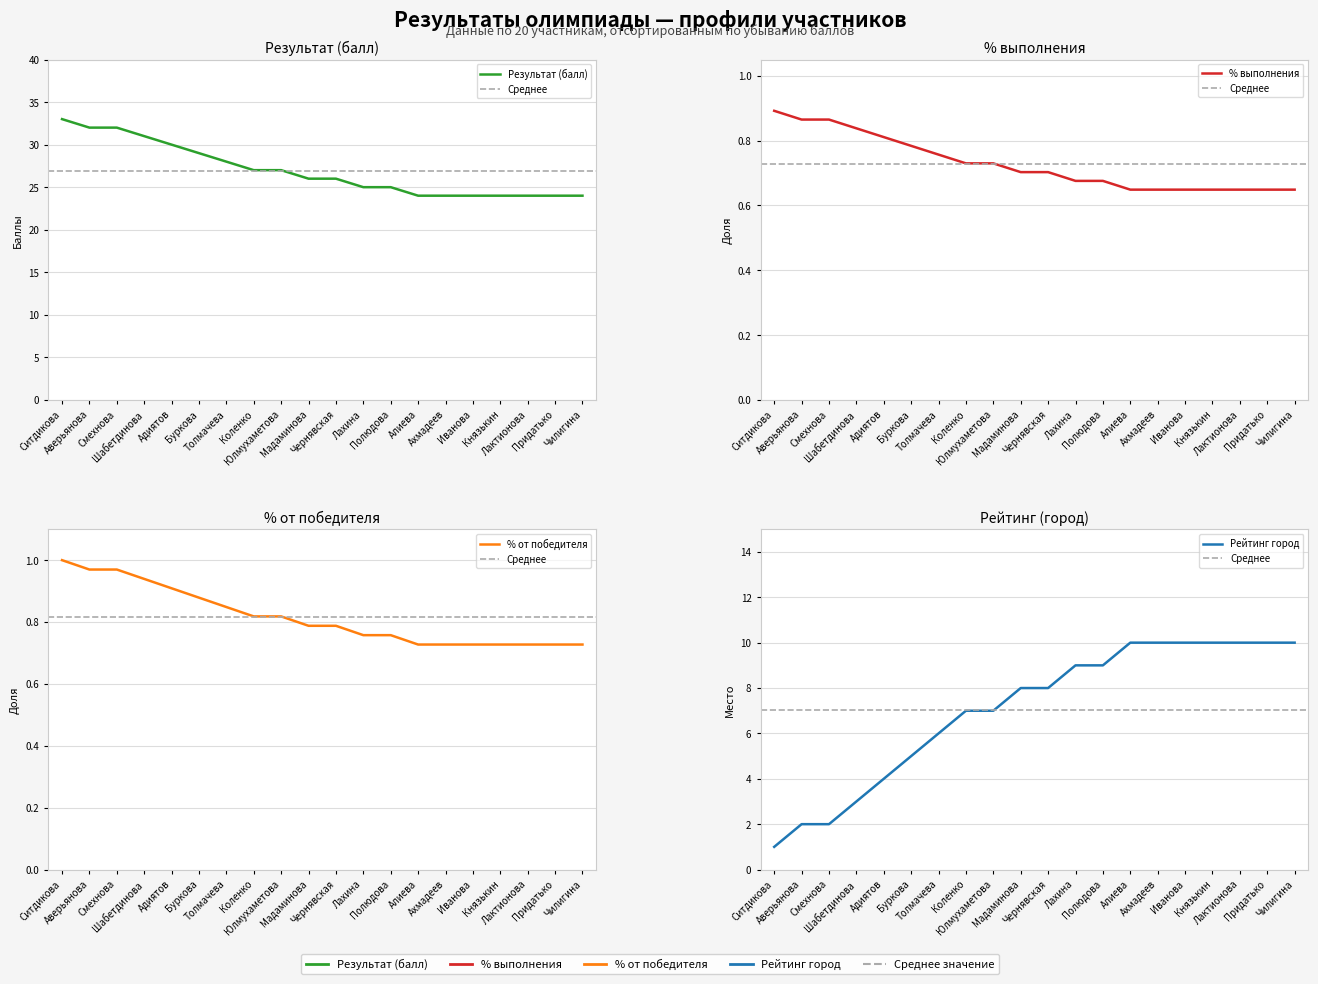

True or false: Результат (балл) and % от победителя cross at least once.

False